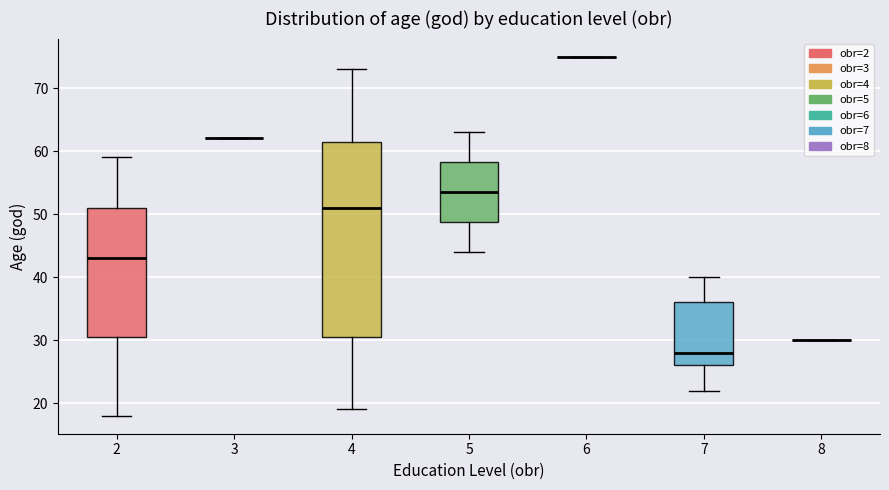

Where does the median line of the box at x = 7 sit on the y-axis? The values are not printed on the chart, so give them approximately, as read against the axis.

28